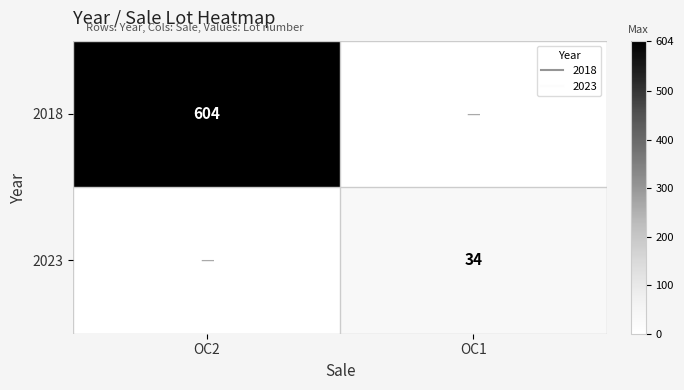

List the series in order of their peak value, lowest first.

2023, 2018